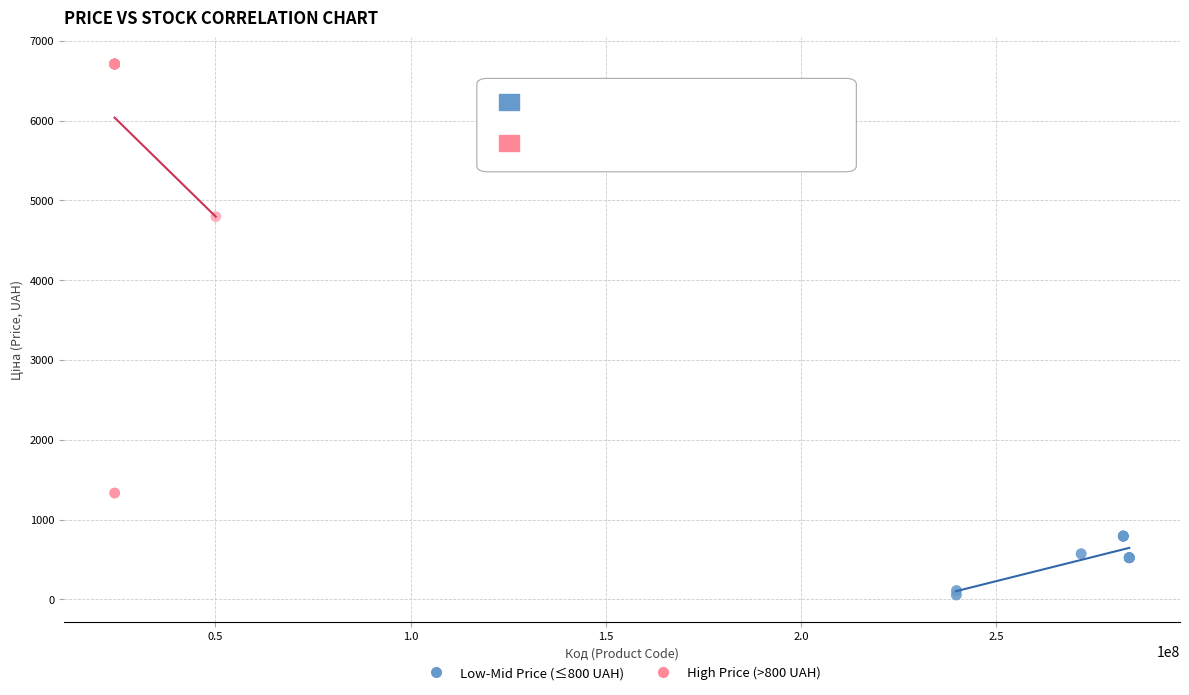

Which series contains the highest Y value?

High Price (>800 UAH)